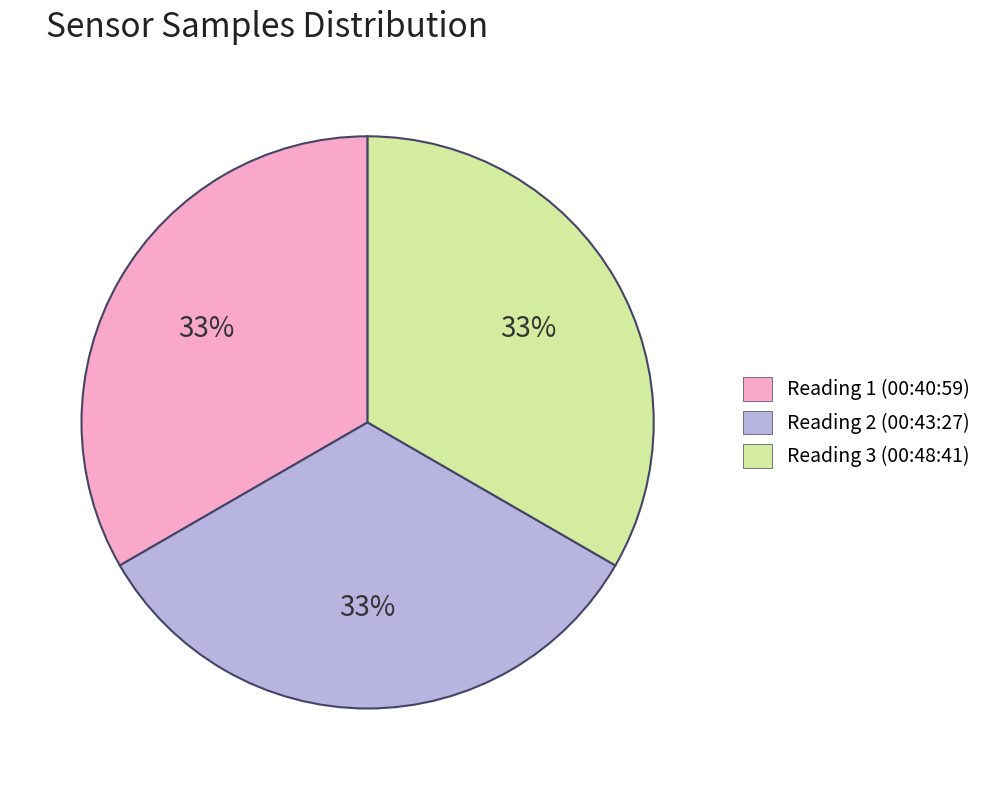

How many segments does this pie chart have?

3